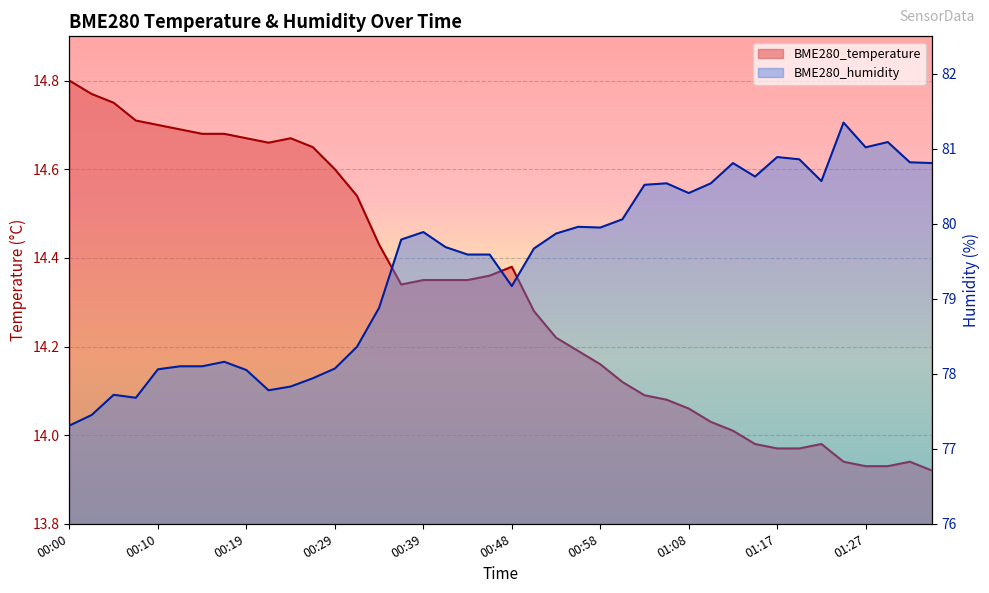

How many data points in BME280_temperature are above 14?

31